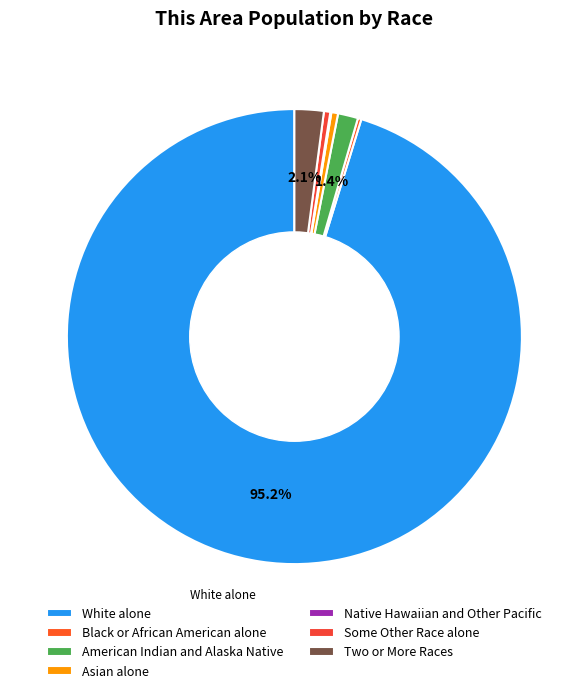

Is it true that American Indian and Alaska Native is 1% of the pie?

True